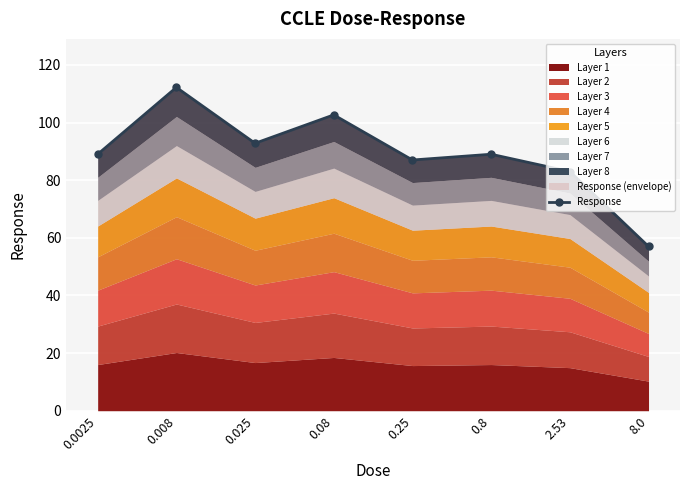

What is the change in value from 0.25 to 2.53?

-4.0